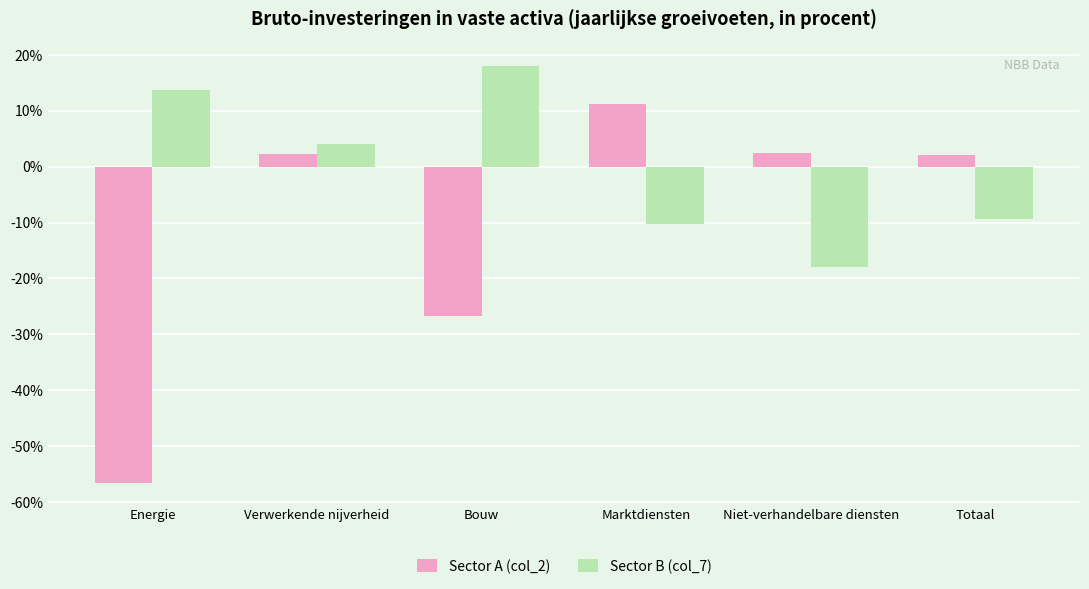

List the series in order of their peak value, lowest first.

Sector A (col_2), Sector B (col_7)